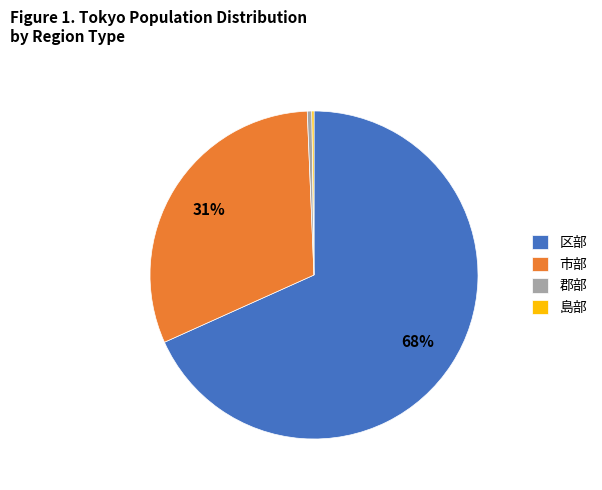

To the nearest percent, what is the average slice percentage?

25%